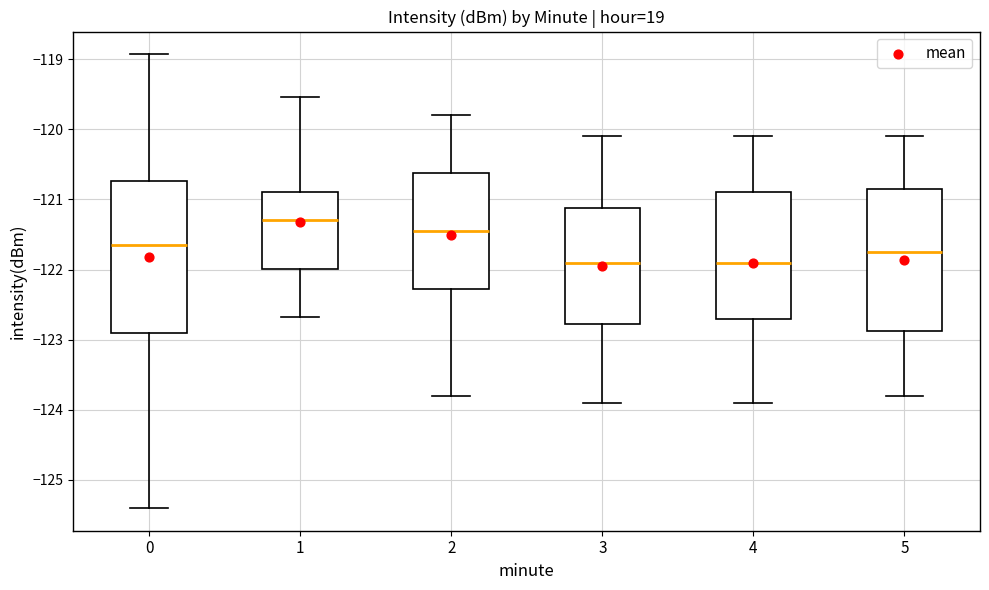

Where does the upper whisker of the box at x = 2 end on the y-axis? The values are not printed on the chart, so give them approximately, as read against the axis.

-119.8